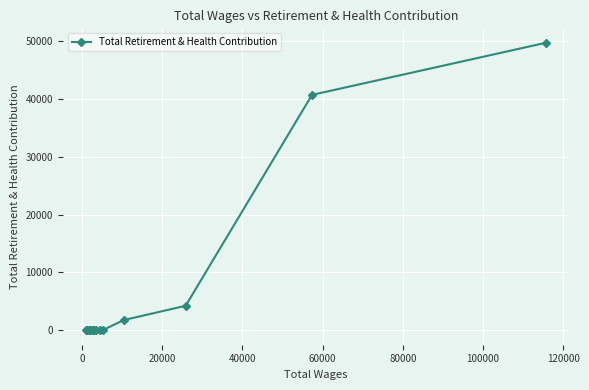

What is the maximum value shown in the chart?

49679